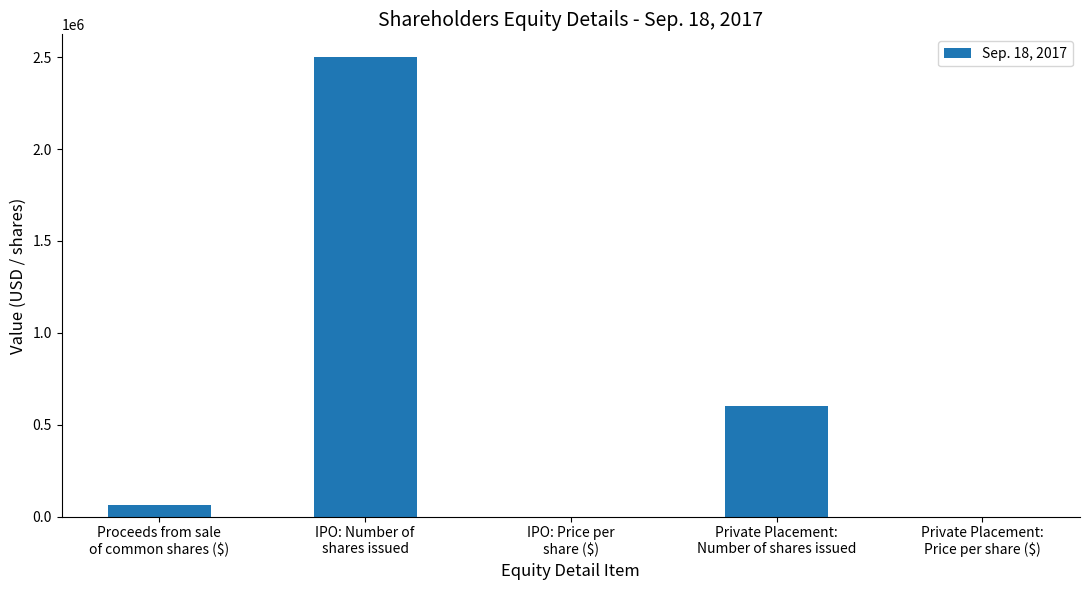

What is the maximum value shown in the chart?

2500000